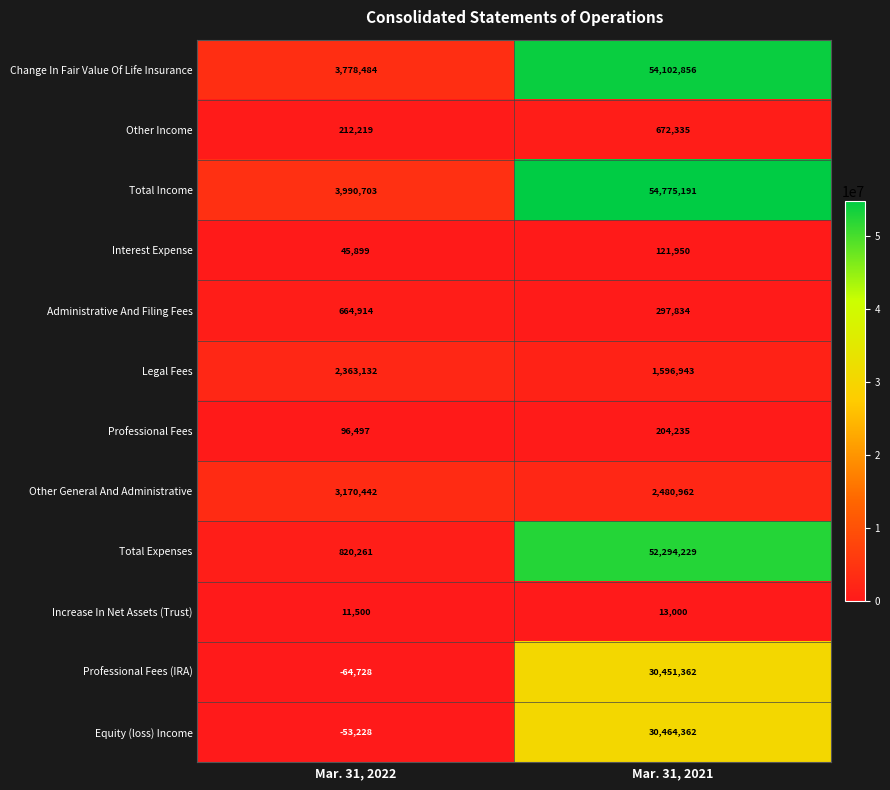

Reading left to right, list all the values displayed in this chart.

Change In Fair Value Of Life Insurance: Mar. 31, 2022=3778484	Mar. 31, 2021=54102856
Other Income: Mar. 31, 2022=212219	Mar. 31, 2021=672335
Total Income: Mar. 31, 2022=3990703	Mar. 31, 2021=54775191
Interest Expense: Mar. 31, 2022=45899	Mar. 31, 2021=121950
Administrative And Filing Fees: Mar. 31, 2022=664914	Mar. 31, 2021=297834
Legal Fees: Mar. 31, 2022=2363132	Mar. 31, 2021=1596943
Professional Fees: Mar. 31, 2022=96497	Mar. 31, 2021=204235
Other General And Administrative: Mar. 31, 2022=3170442	Mar. 31, 2021=2480962
Total Expenses: Mar. 31, 2022=820261	Mar. 31, 2021=52294229
Increase In Net Assets (Trust): Mar. 31, 2022=11500	Mar. 31, 2021=13000
Professional Fees (IRA): Mar. 31, 2022=-64728	Mar. 31, 2021=30451362
Equity (loss) Income: Mar. 31, 2022=-53228	Mar. 31, 2021=30464362